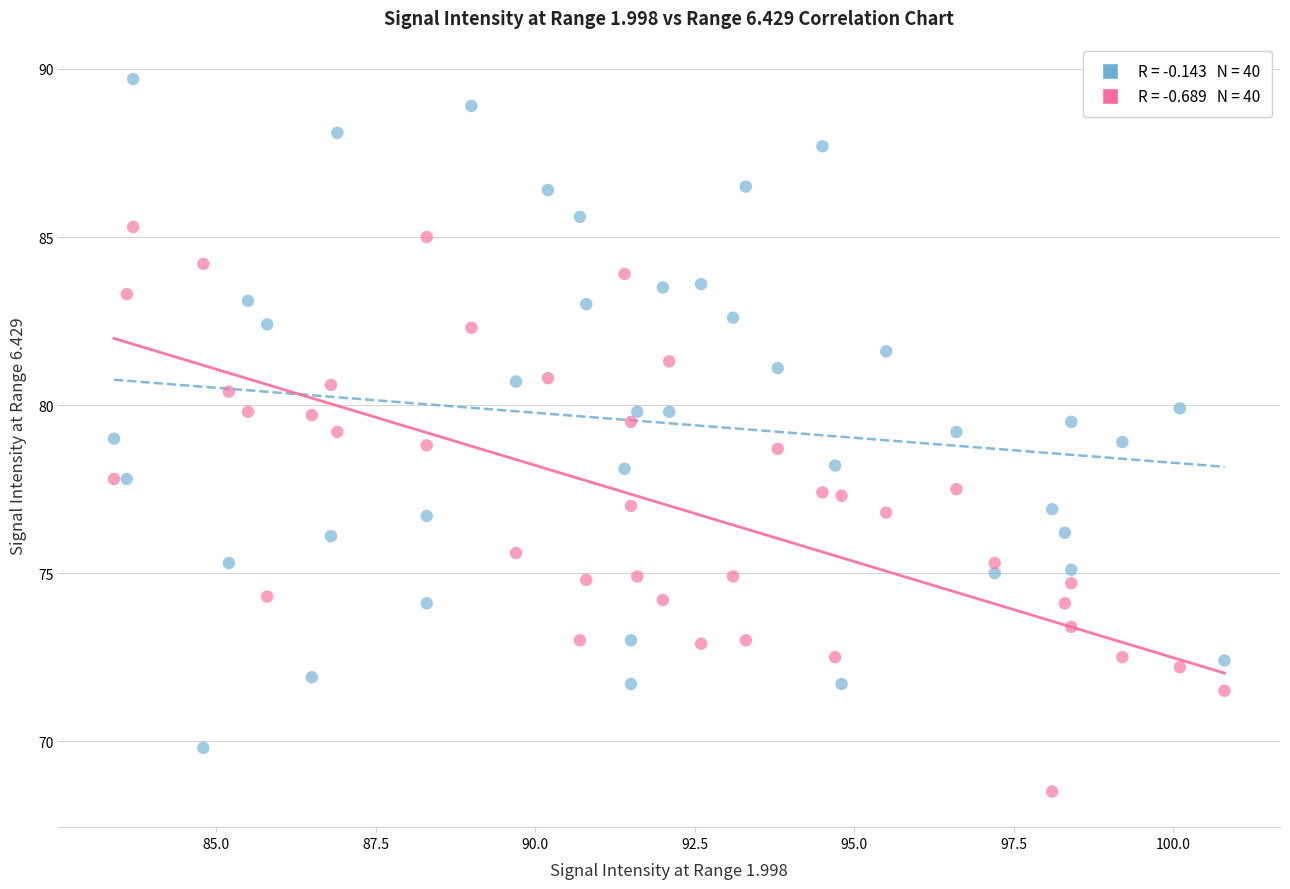

Across all data points, what is the range of Y values (max minus min)?

21.2